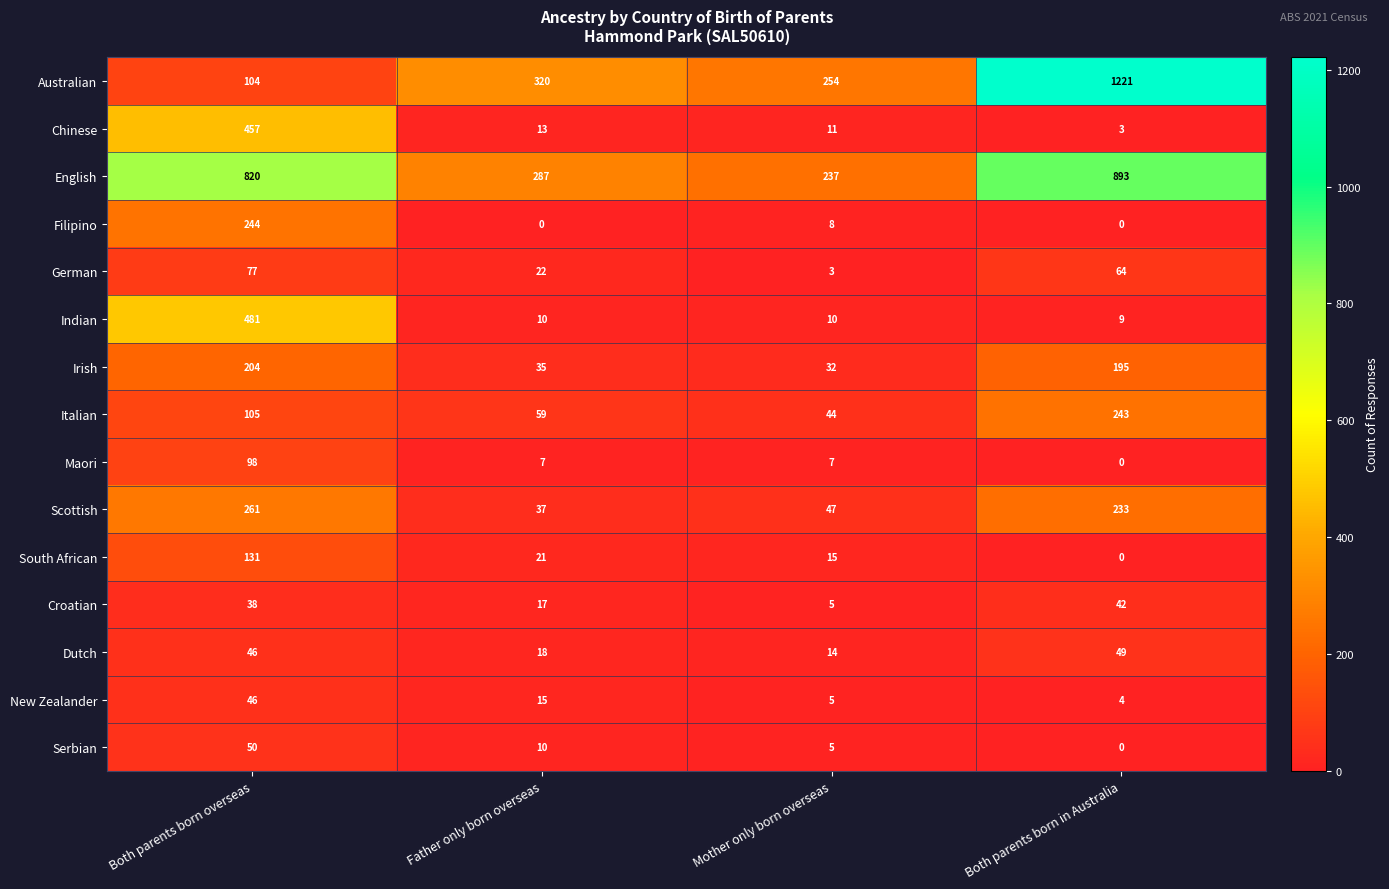

Is it true that German equals 106 at Both parents born in Australia?

False